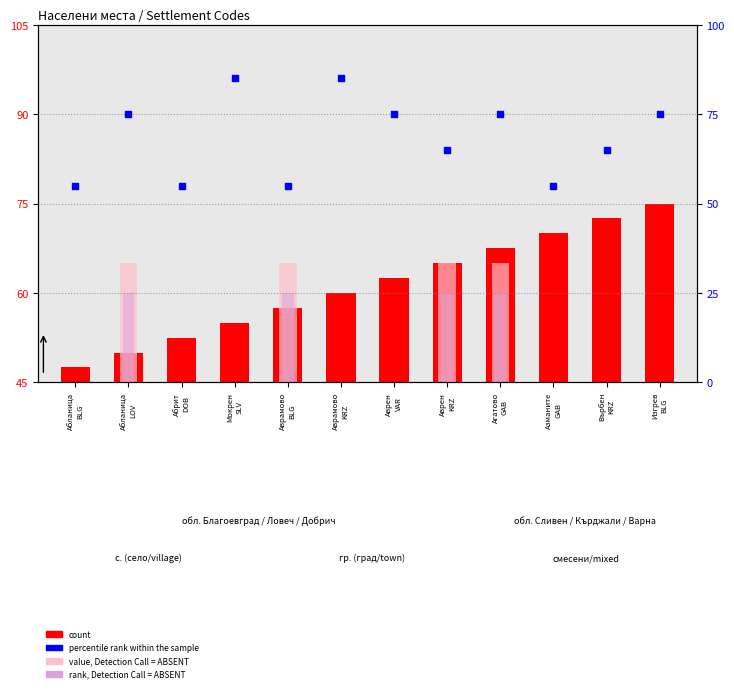

What is the change in value from Абланица
BLG to Върбен
KRZ?

+10